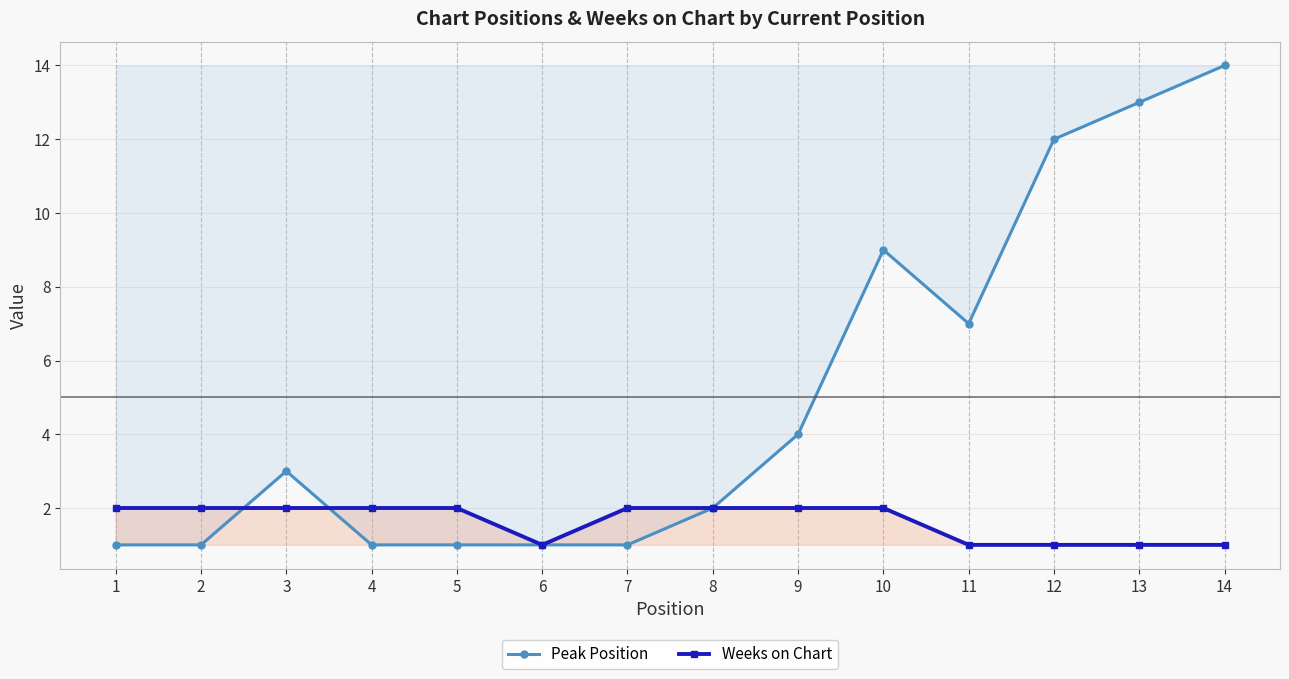

At how many categories does at least one series exceed 13?

1